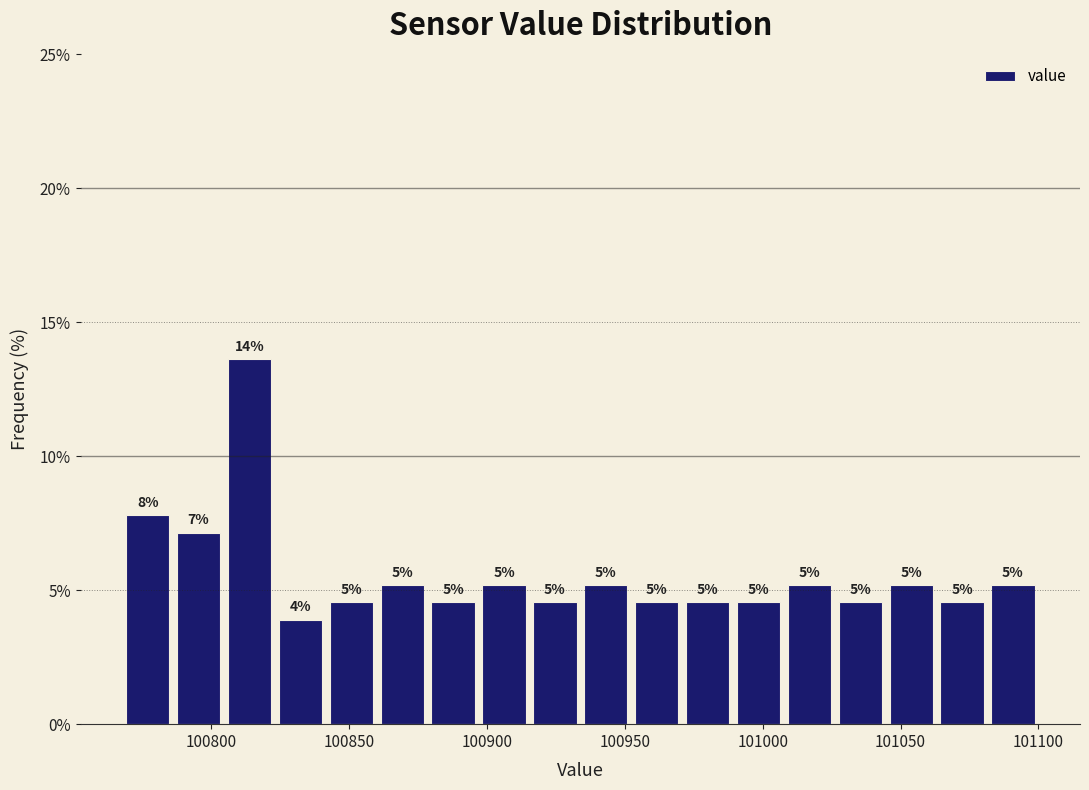

Read against the x-axis, roughly where is the centre of the tallest bar?

100815